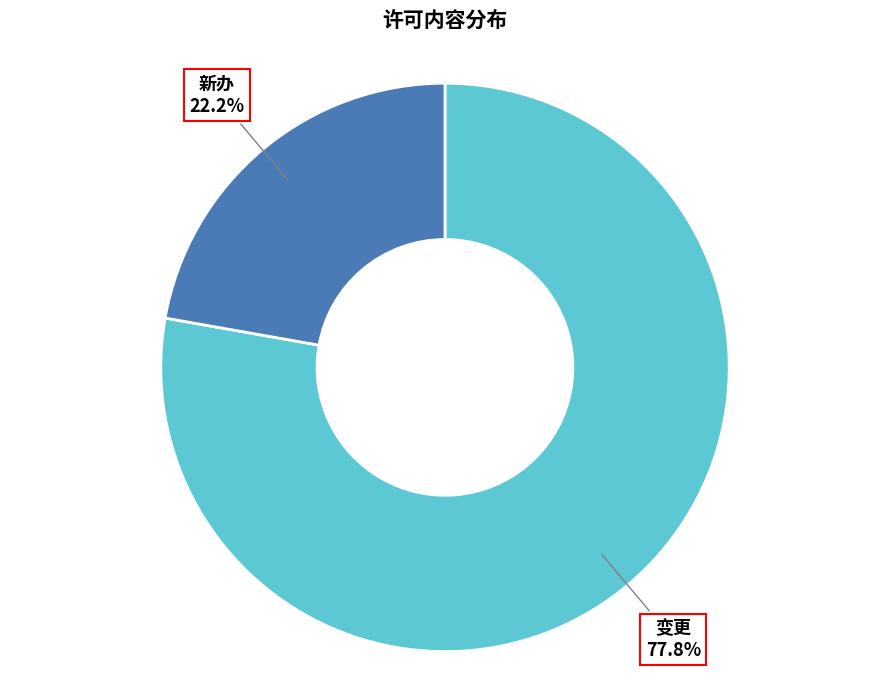

Is there any slice that represents more than half of the pie?

Yes